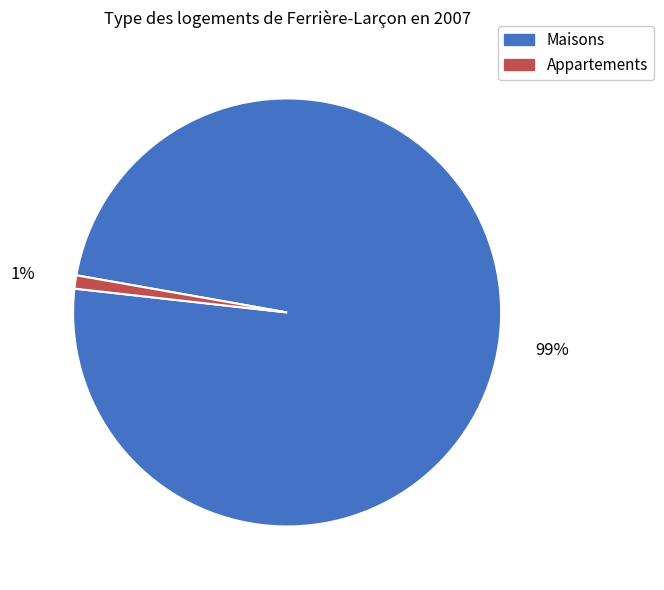

Count the number of slices in the pie.

2